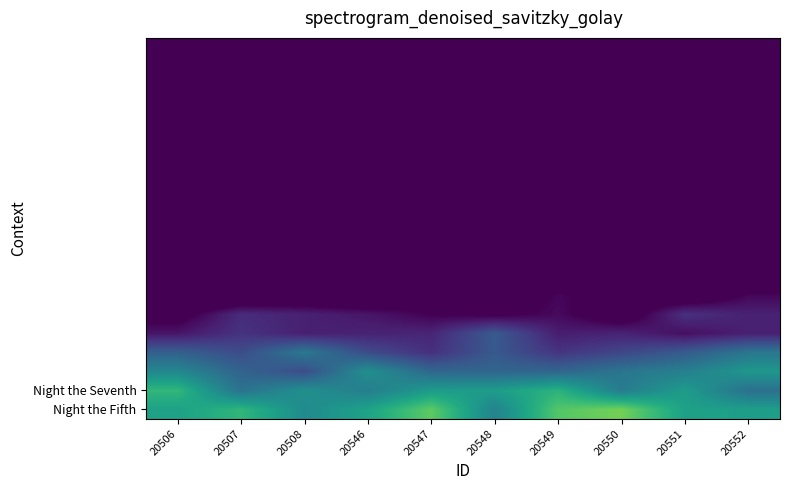

How many data points does each series have?

10